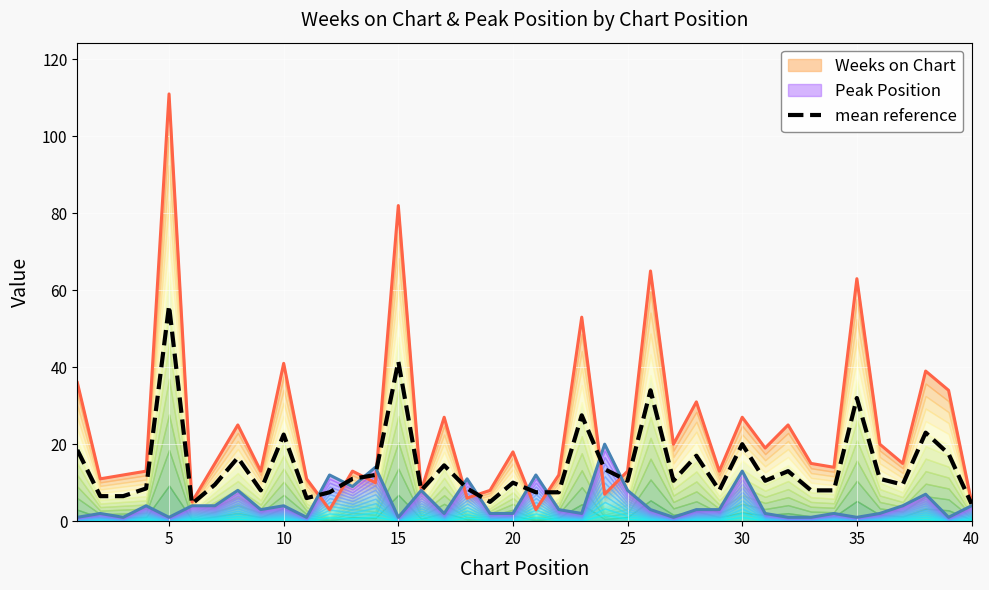

What is the lowest value of the mean reference series?

4.5